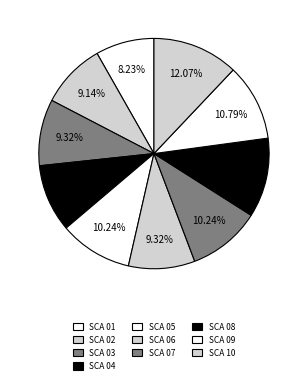

Is it true that SCA 01 is 1% of the pie?

False